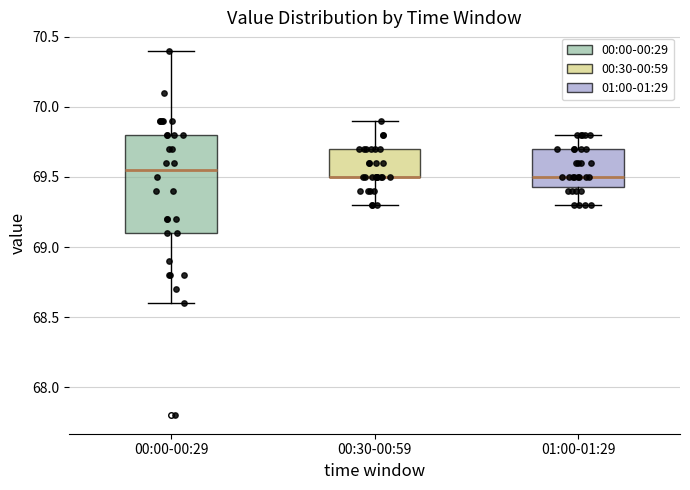

Reading left to right, read every box against the y-axis: the position of its median line, the range the box covers, and the ends of its whiskers. The values are not printed on the chart, so give them approximately, as read against the axis.

00:00-00:29: median 69.55, box 69.10 to 69.80, whiskers 68.60 to 70.40
00:30-00:59: median 69.50 (drawn on the box's lower edge), box 69.50 to 69.70, whiskers 69.30 to 69.90
01:00-01:29: median 69.50, box 69.45 to 69.70, whiskers 69.30 to 69.80